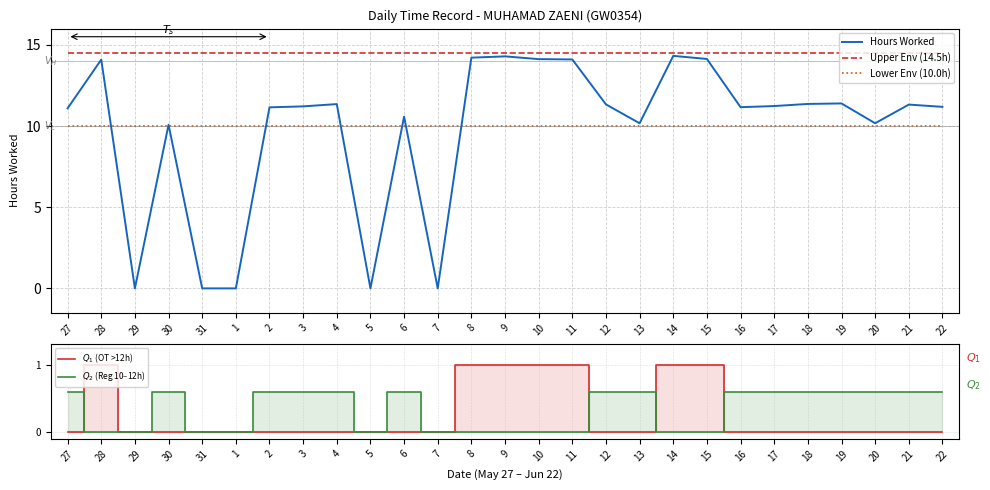

The value of $Q_2$ (Reg 10–12h) at 13 is 0.1. True or false?

False